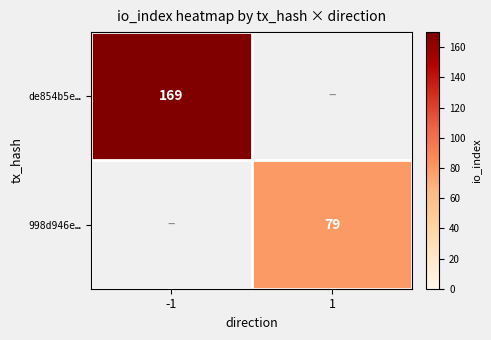

The value of de854b5e… at -1 is 169. True or false?

True